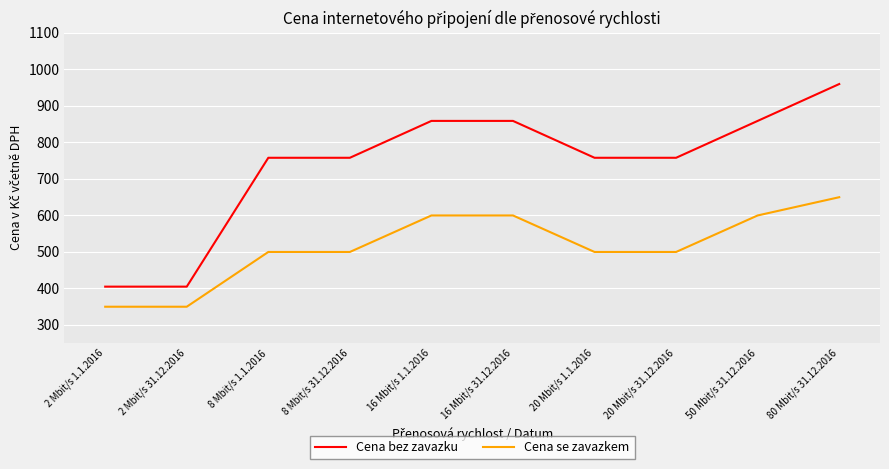

At which category is the sum across all series the highest?

80 Mbit/s 31.12.2016